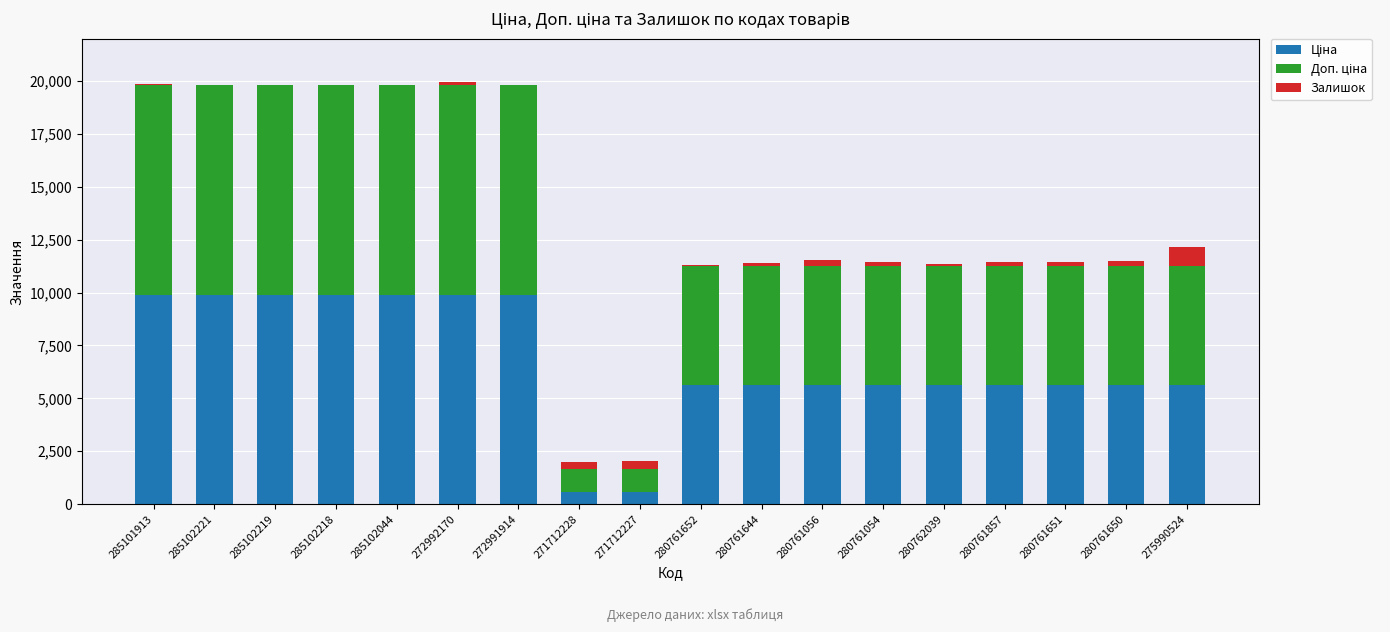

What is the difference between the Залишок values at 271712227 and 280761056?

102.0